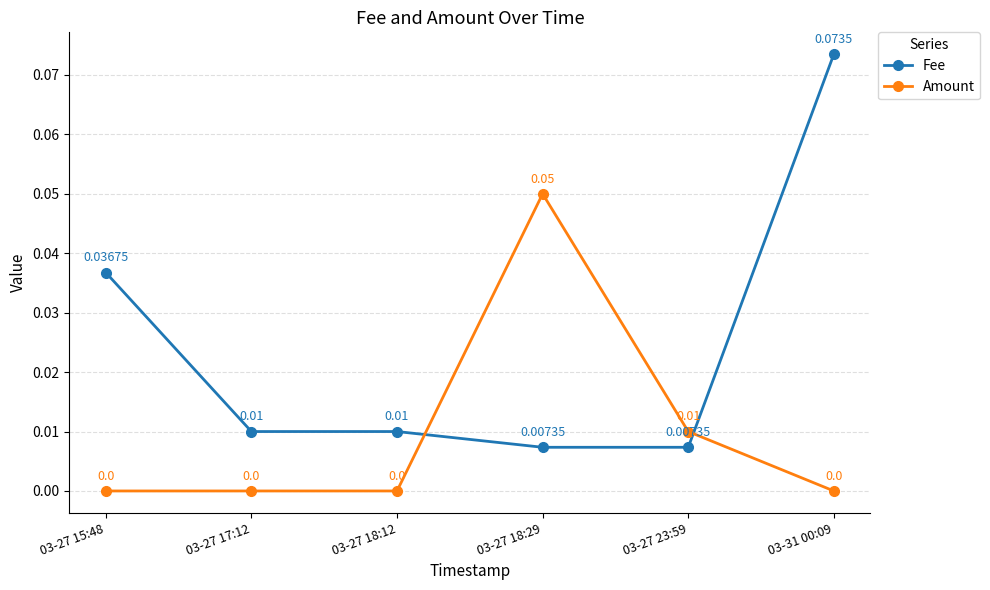

At 03-27 23:59, list the series in order from smallest to largest.

Fee, Amount